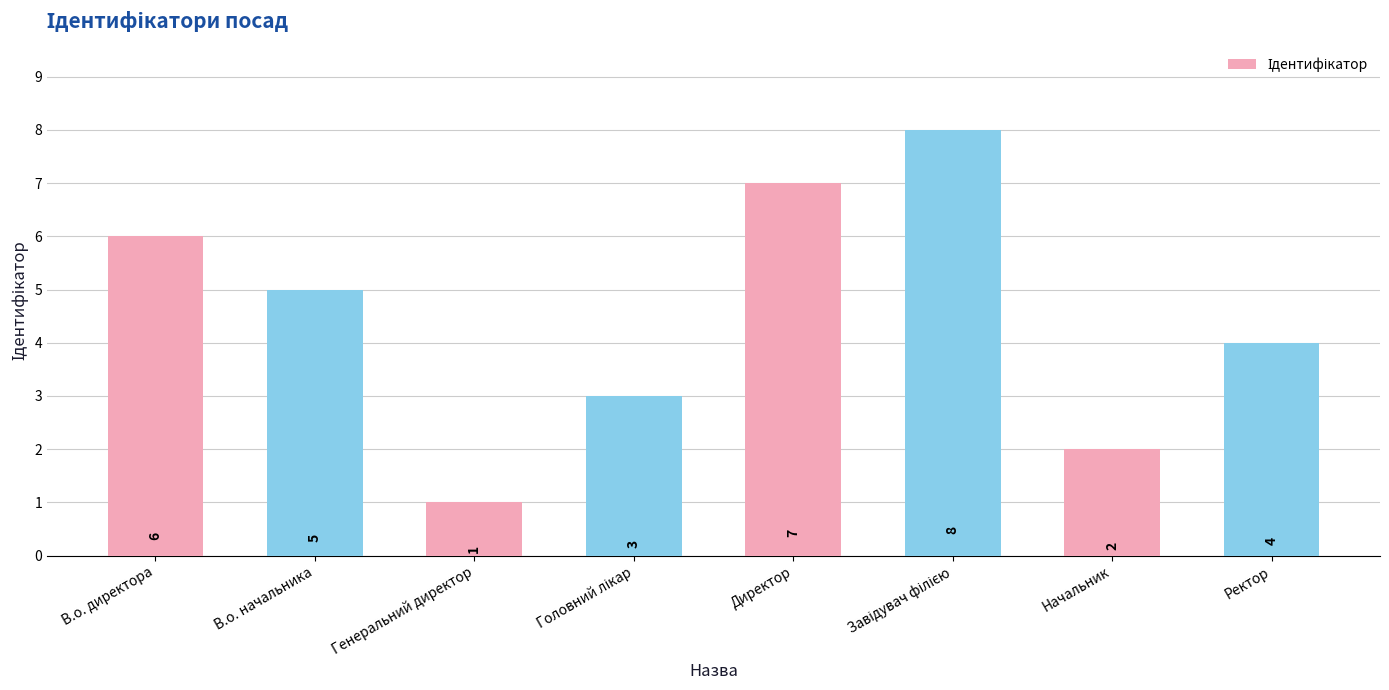

Which category has the lowest value across all series?

Генеральний директор